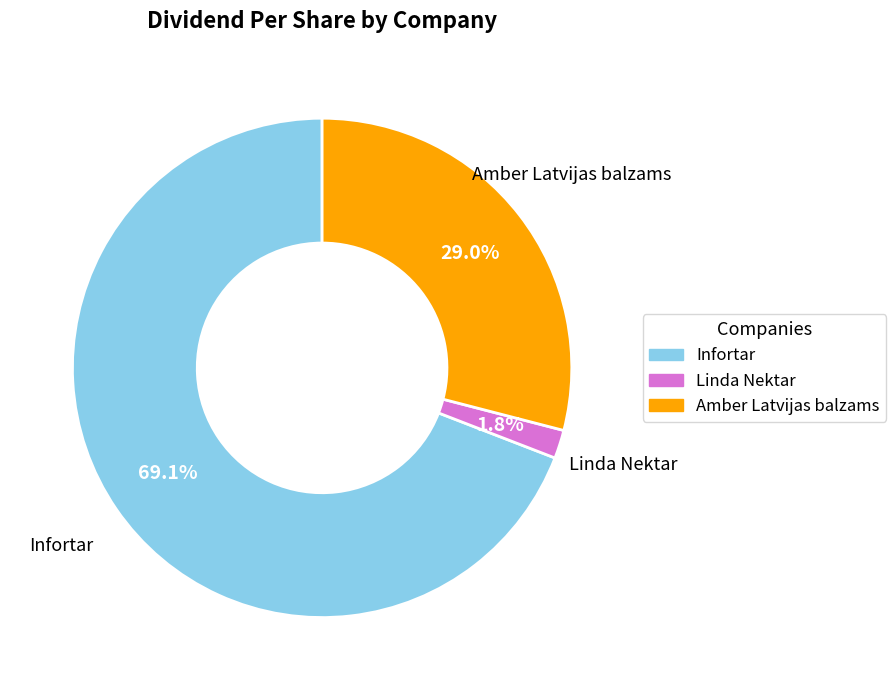

To the nearest percent, what portion does Amber Latvijas balzams represent?

29%